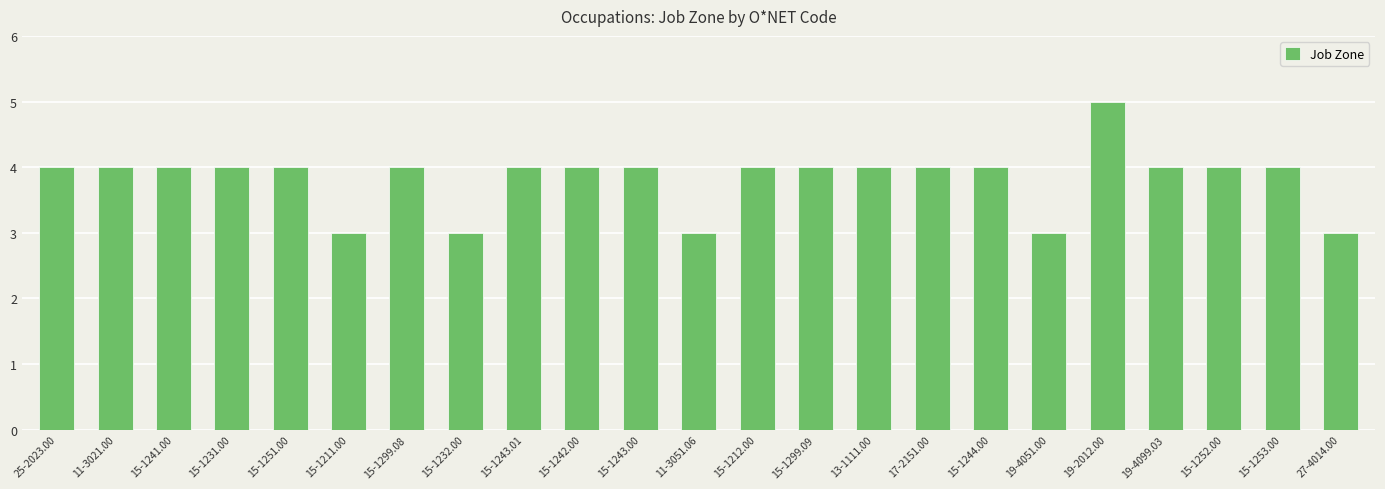

What is the label of the 4th bar from the left?

15-1231.00